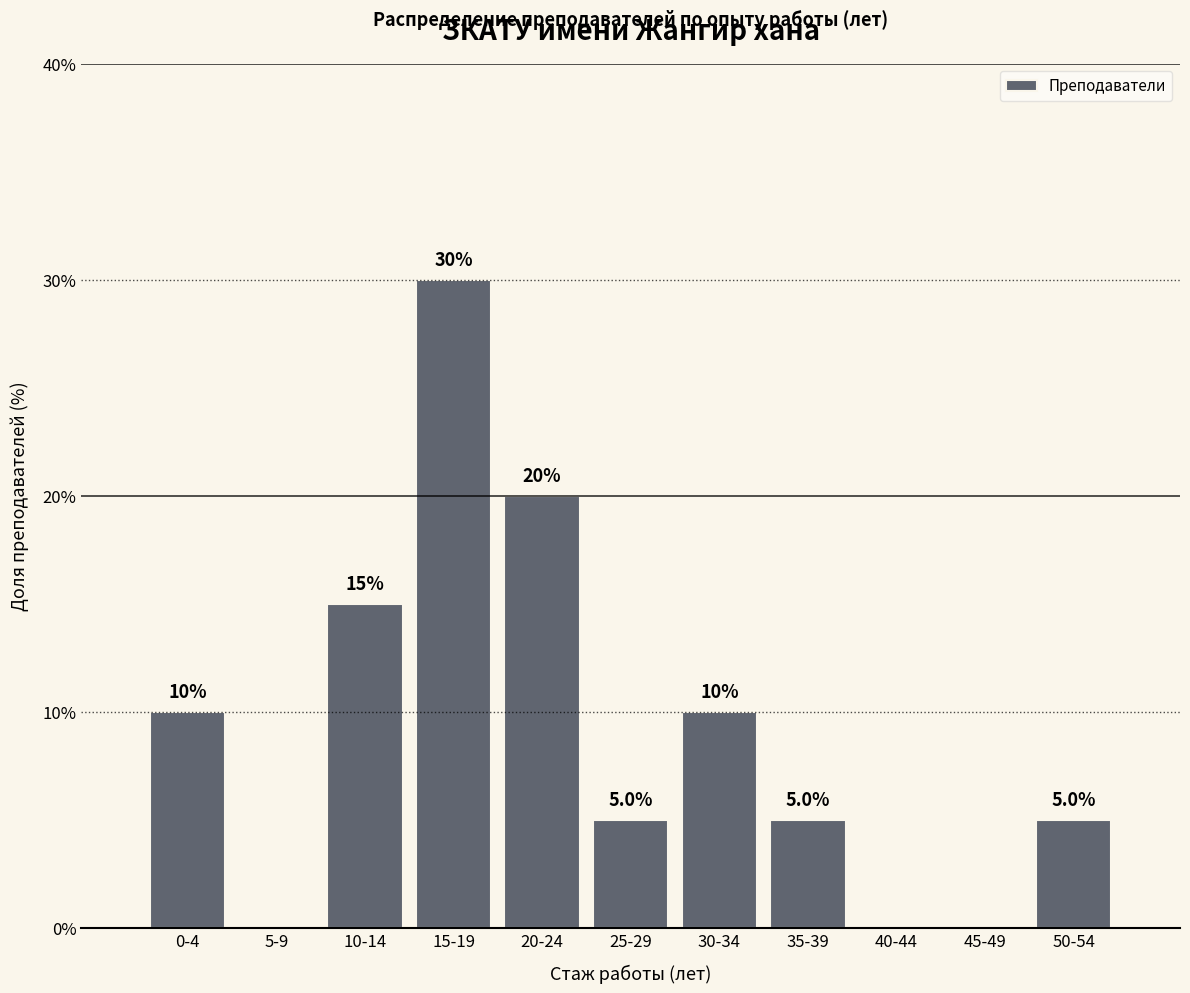

Reading right to left, transcribe all the data shown in this chart.

50-54=5	45-49=0	40-44=0	35-39=5	30-34=10	25-29=5	20-24=20	15-19=30	10-14=15	5-9=0	0-4=10